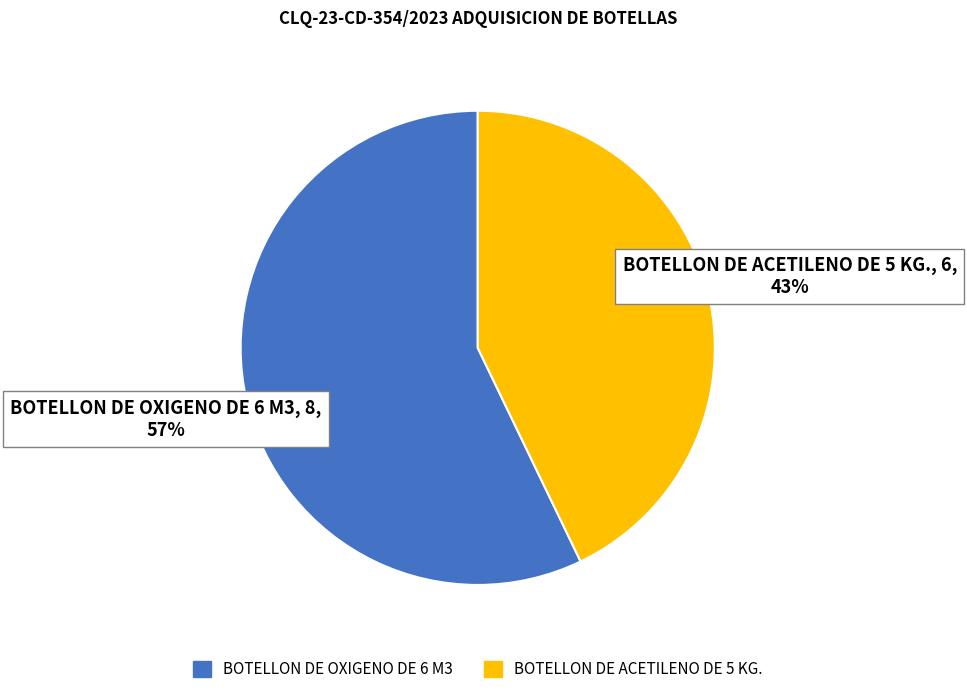

How many segments does this pie chart have?

2